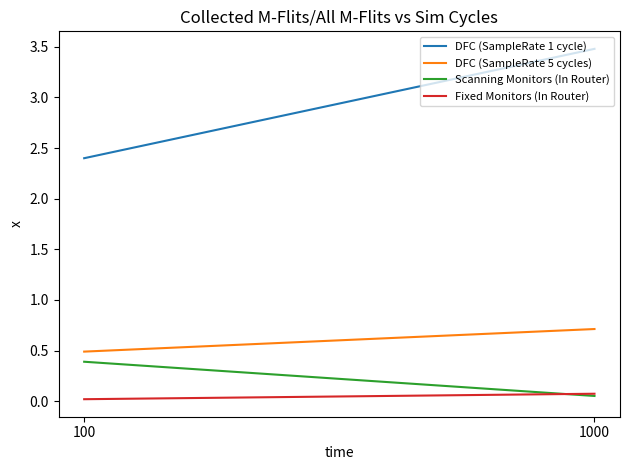

What is the sum of the Scanning Monitors (In Router) values at 100 and 1000?

0.4